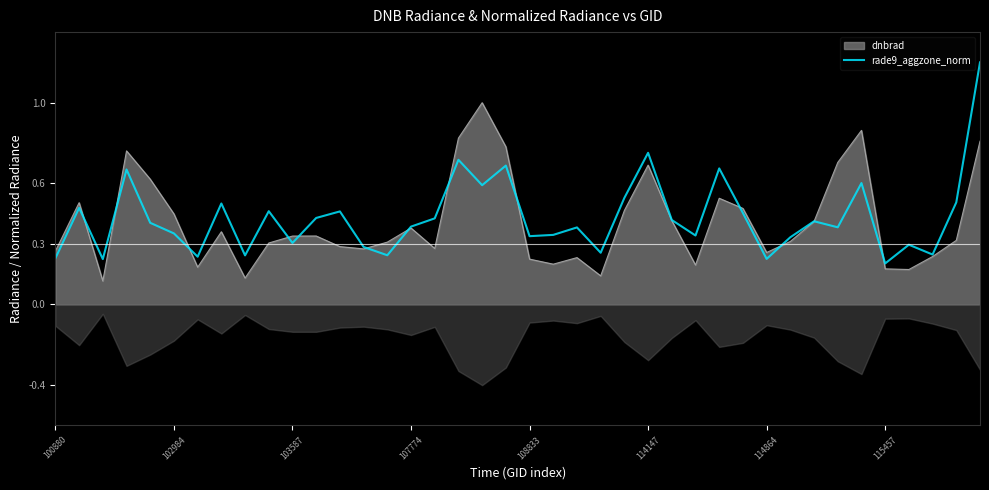

The value of dnbrad at 107774 is 0.5. True or false?

False